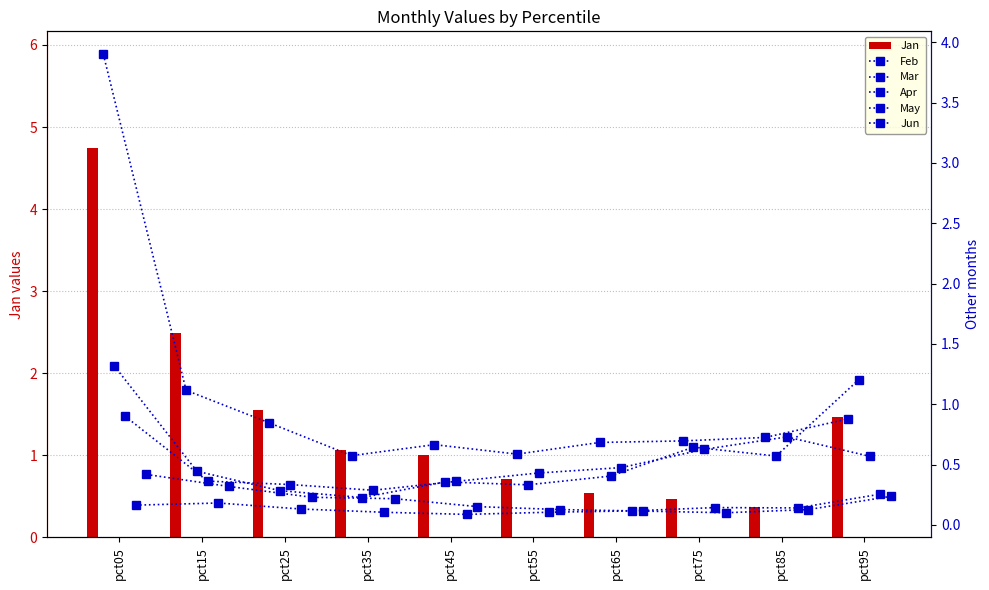

What is the average value of the Jan series?

1.4